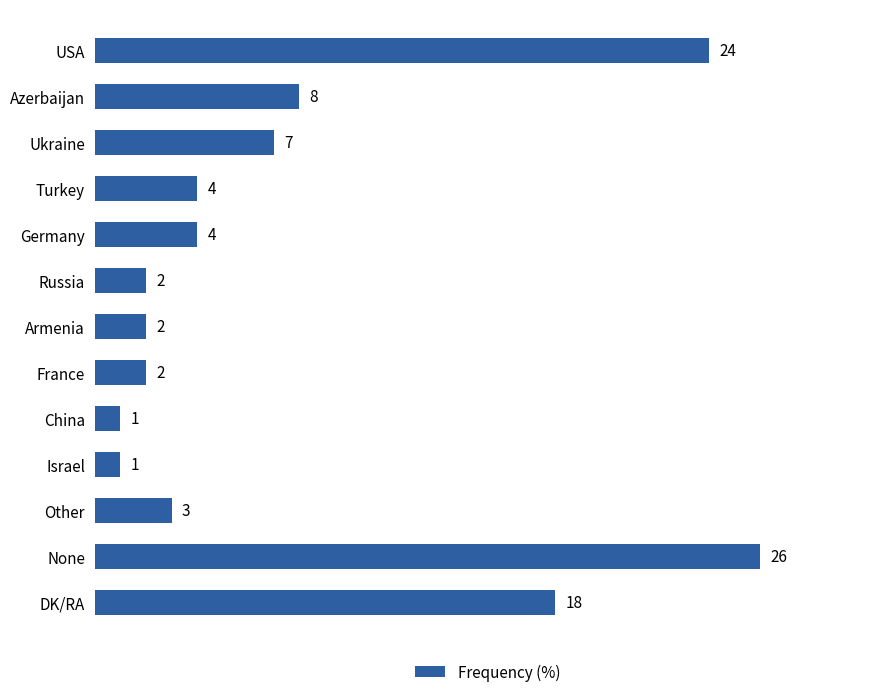

Reading top to bottom, what are all the values shown in this chart?

USA=24	Azerbaijan=8	Ukraine=7	Turkey=4	Germany=4	Russia=2	Armenia=2	France=2	China=1	Israel=1	Other=3	None=26	DK/RA=18